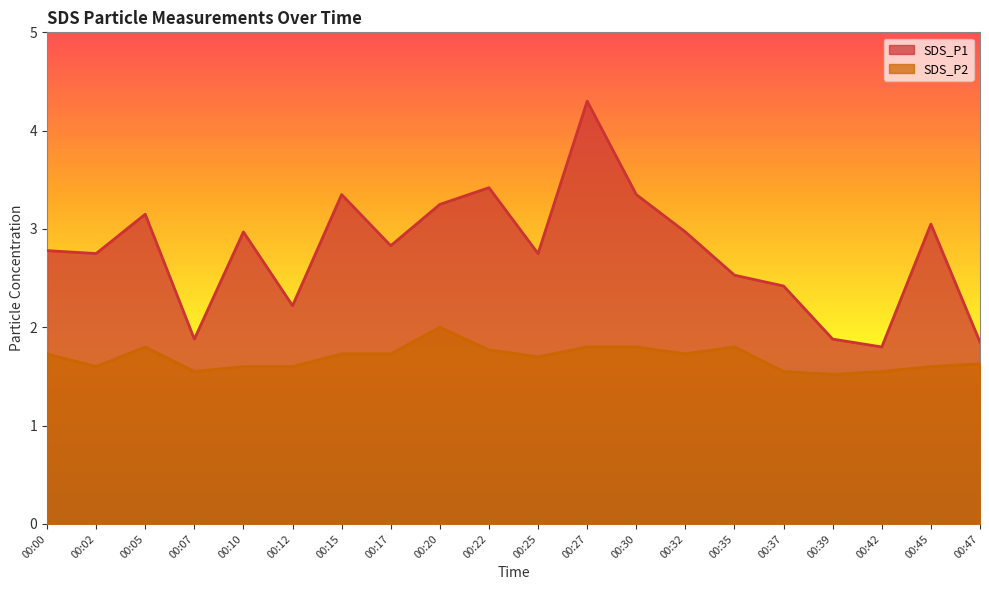

Which label corresponds to the largest value in the chart?

00:27